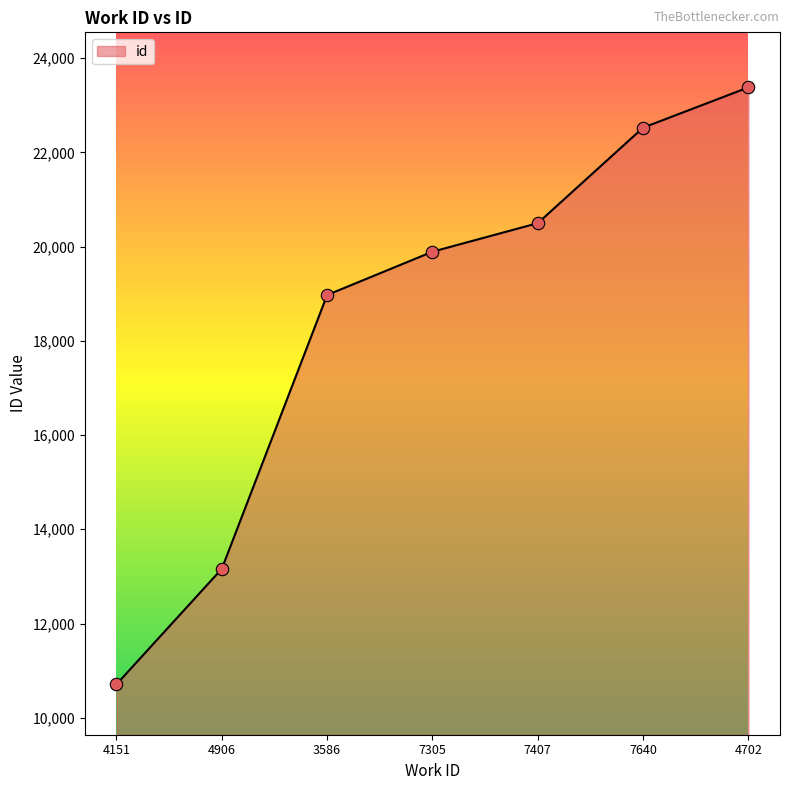

What is the change in value from 4151 to 3586?

+8264